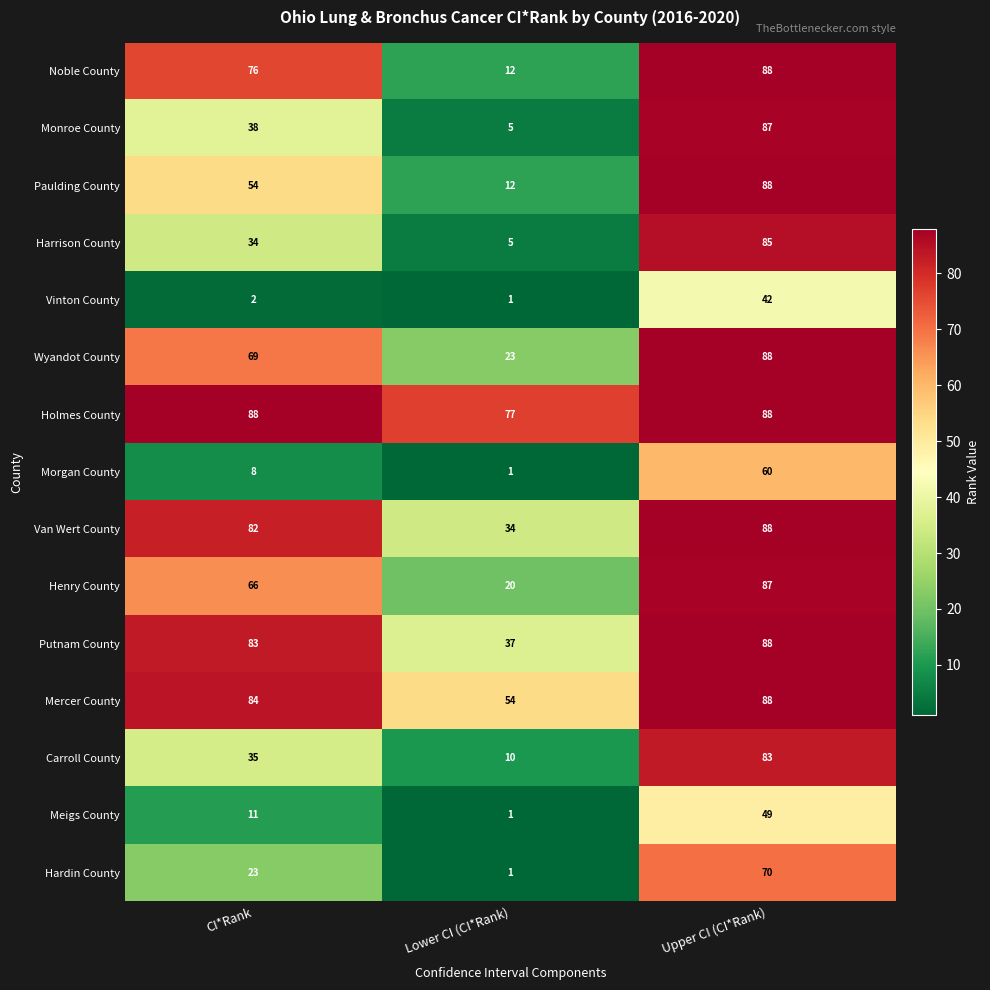

What is the difference between the highest and lowest values at Upper CI (CI*Rank)?

46